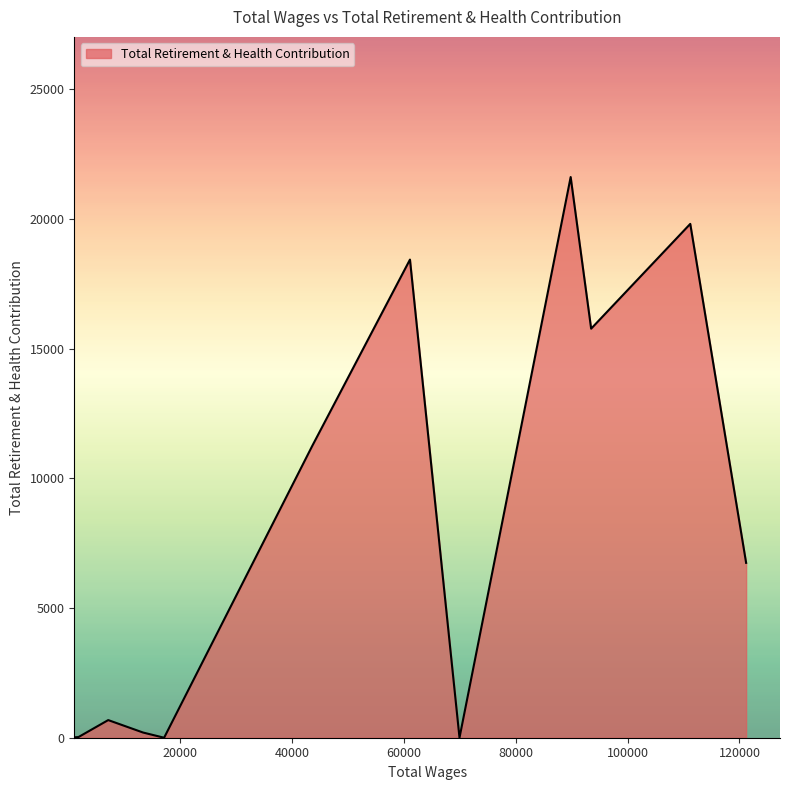

What is the difference between the maximum and minimum values?

21611